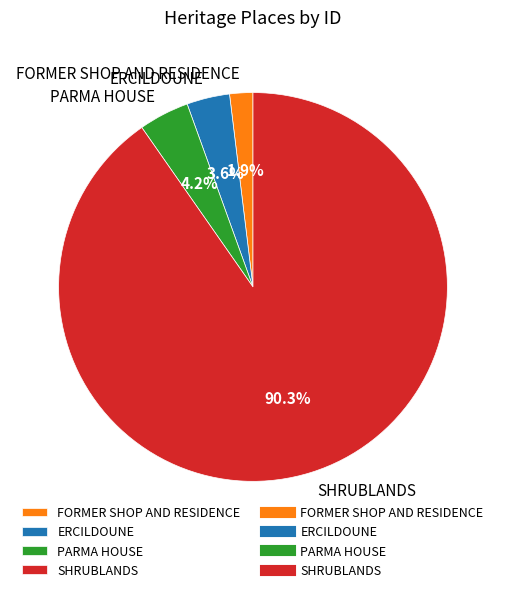

What percentage do PARMA HOUSE and ERCILDOUNE together represent?

7.8%